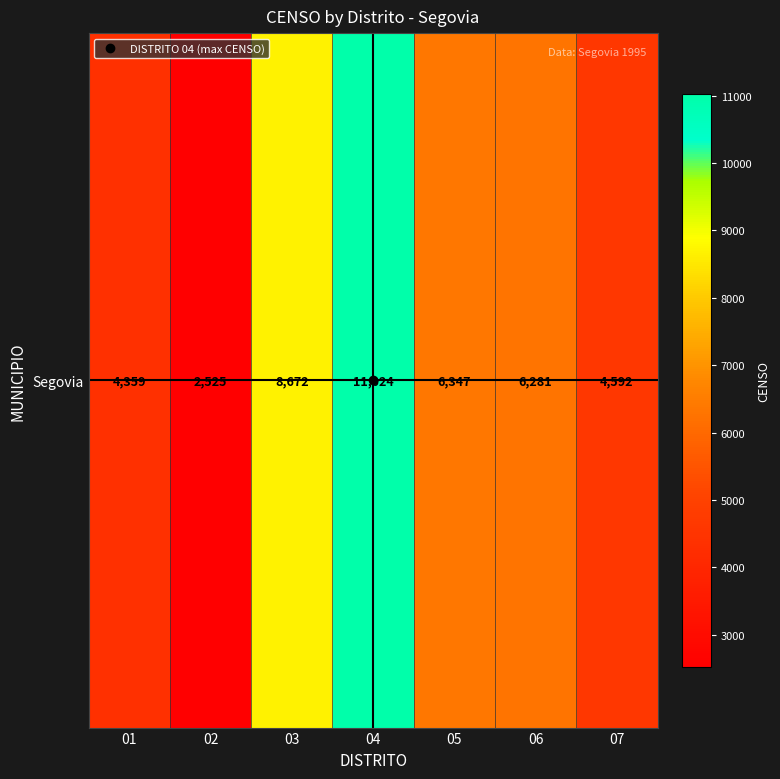

Rank the categories by value from highest to lowest.

04, 03, 05, 06, 07, 01, 02